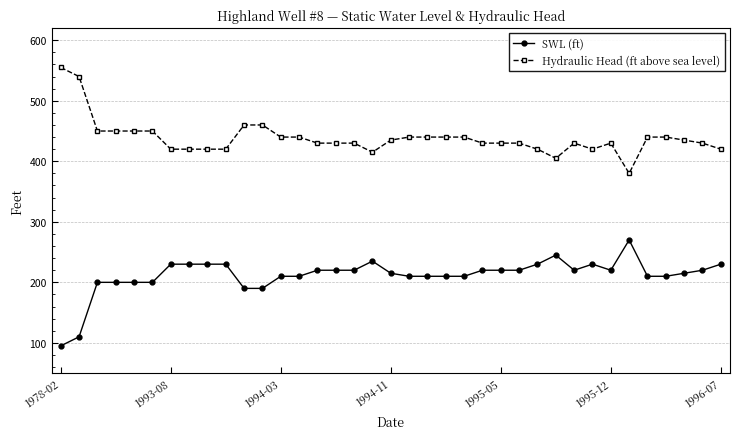

List the series in order of their peak value, lowest first.

SWL (ft), Hydraulic Head (ft above sea level)